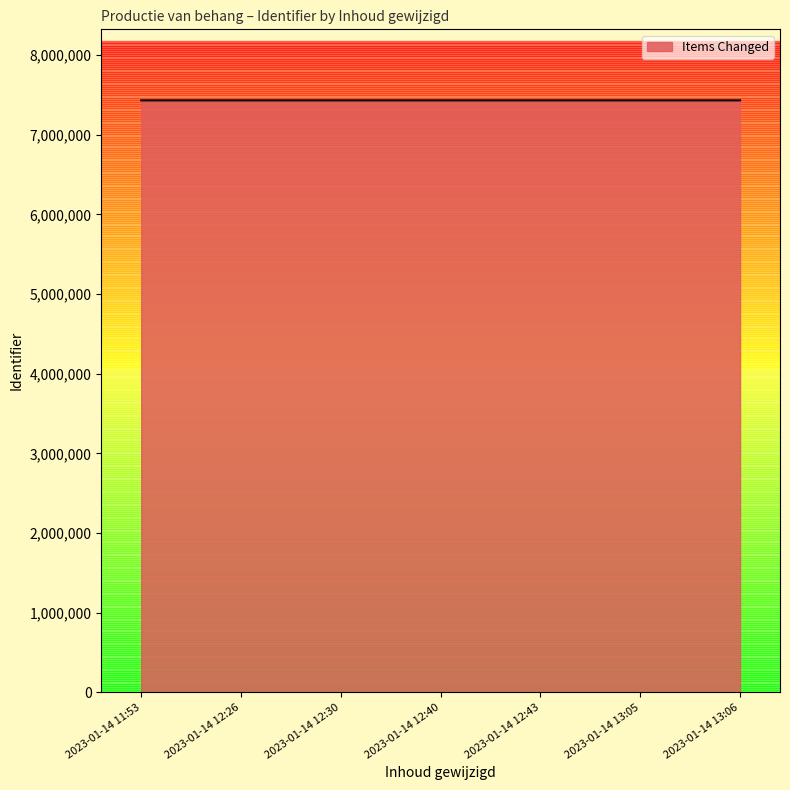

The value at 2023-01-14 12:30 is 7432746. True or false?

True